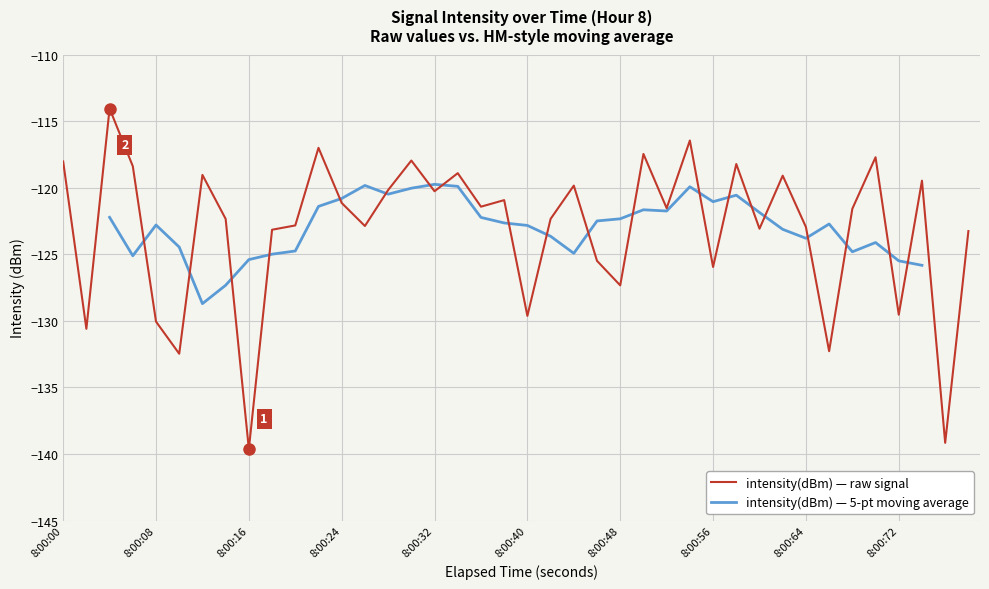

What is the maximum value for intensity(dBm) — raw signal?

-114.0